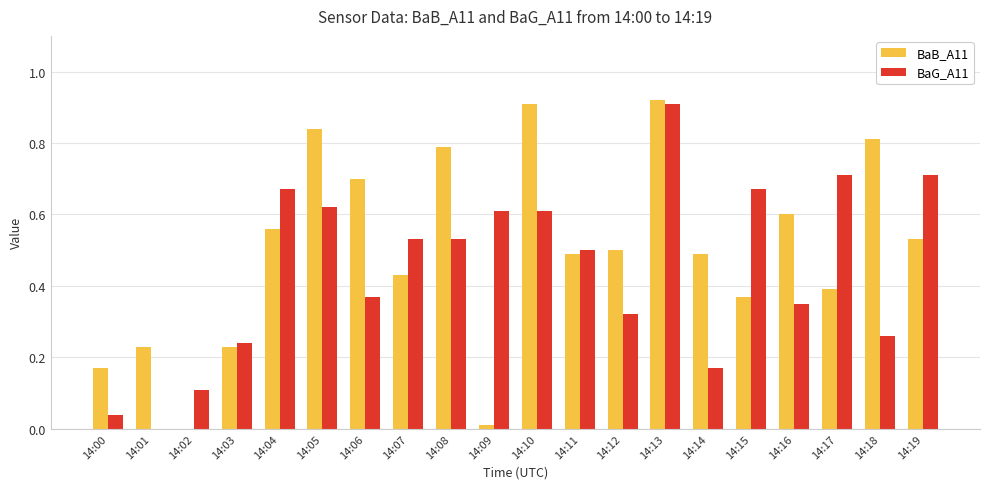

How many series are shown in this chart?

2